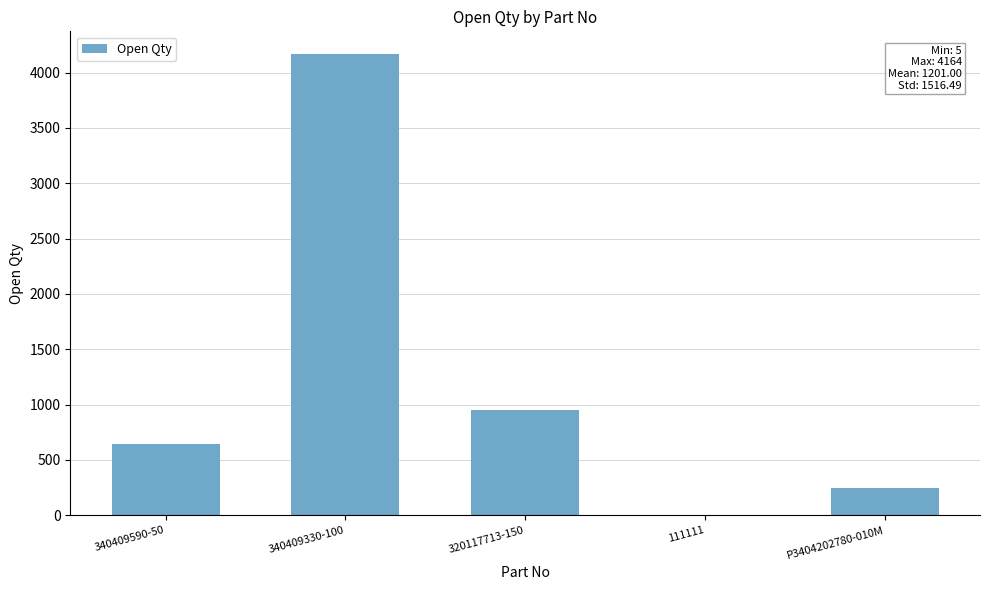

Between 320117713-150 and 340409330-100, which is larger?

340409330-100